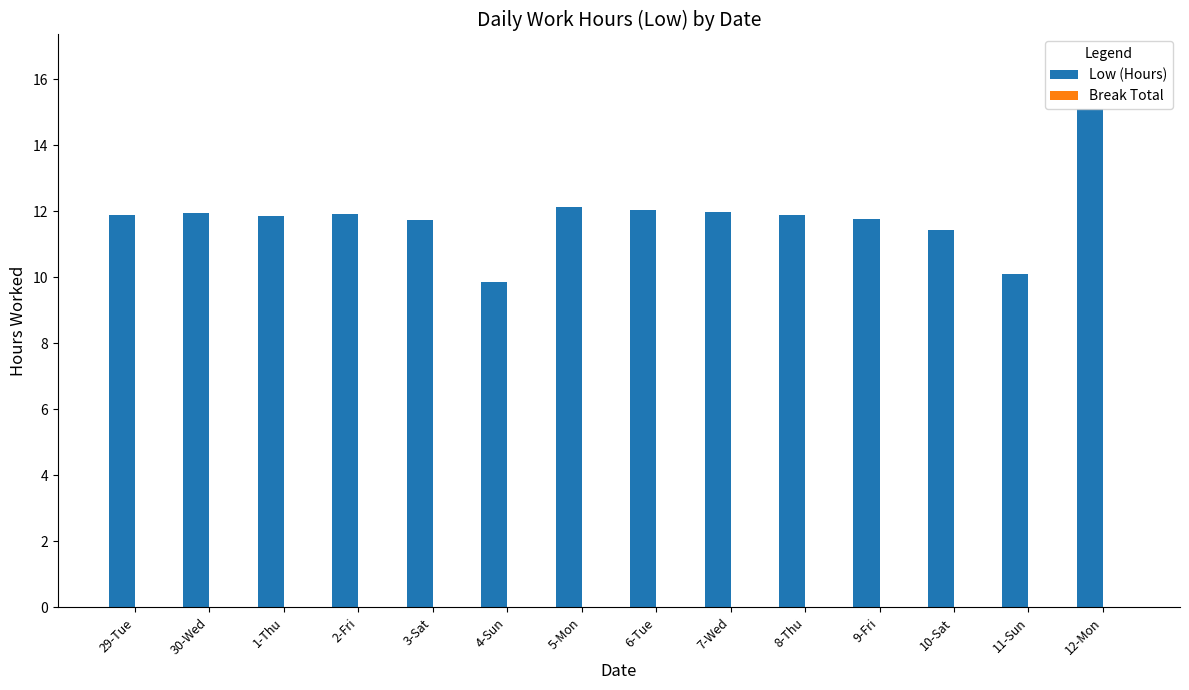

What is the label of the 13th bar from the right?

30-Wed